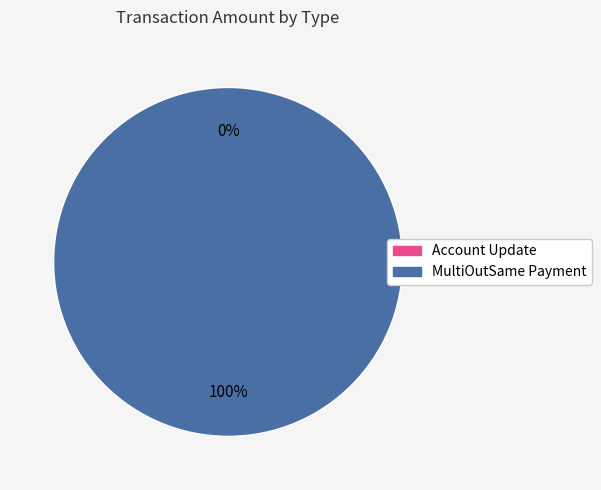

Which slice is the largest?

MultiOutSame Payment